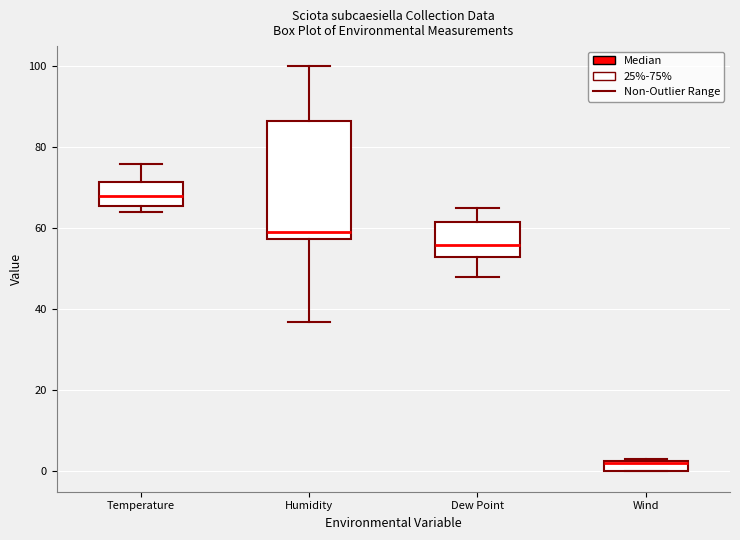

Which box is the tallest, from its lower edge to its upper edge?

Humidity